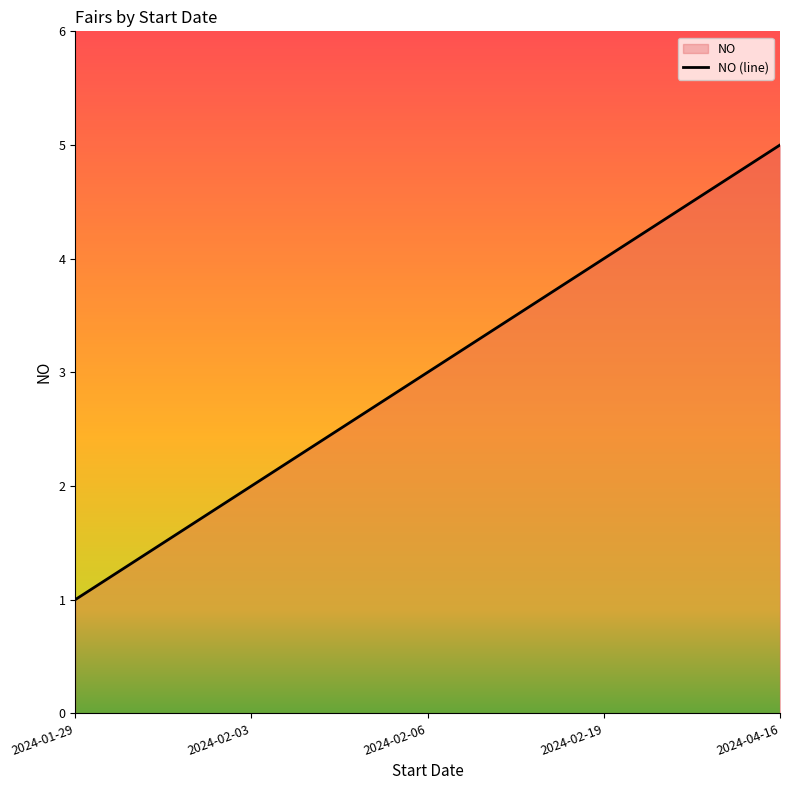

List the labels in order of value, smallest first.

2024-01-29, 2024-02-03, 2024-02-06, 2024-02-19, 2024-04-16